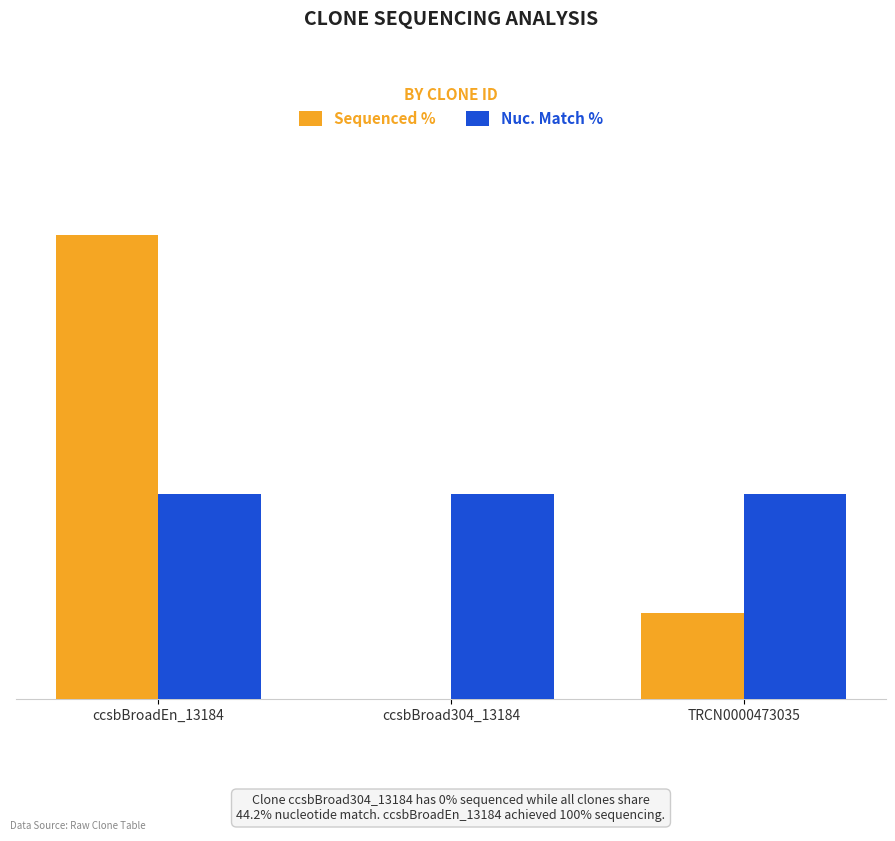

The Nuc. Match % series shows 26.8 at TRCN0000473035. True or false?

False